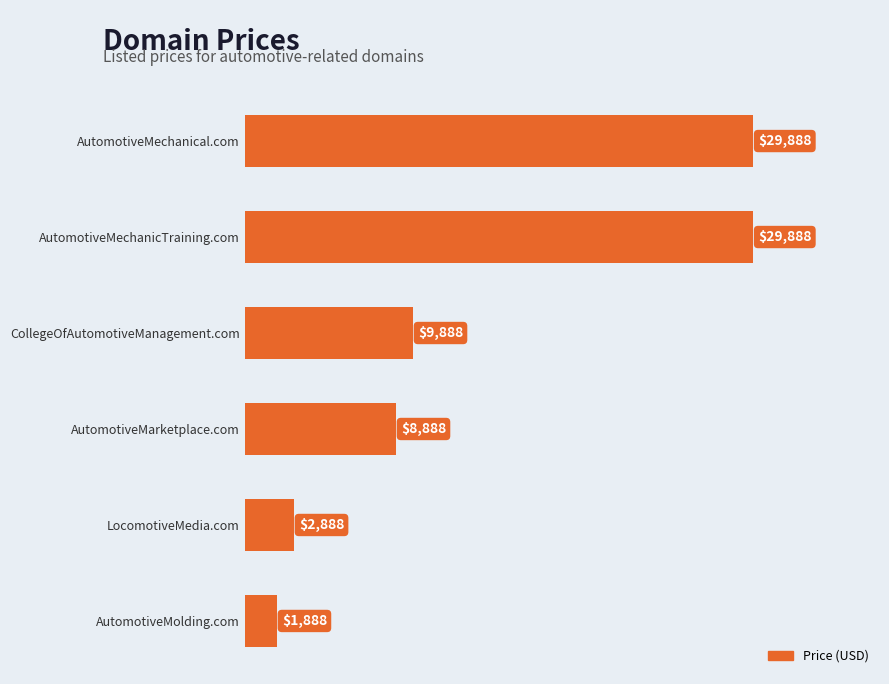

Reading bottom to top, transcribe all the data shown in this chart.

AutomotiveMolding.com=1888	LocomotiveMedia.com=2888	AutomotiveMarketplace.com=8888	CollegeOfAutomotiveManagement.com=9888	AutomotiveMechanicTraining.com=29888	AutomotiveMechanical.com=29888